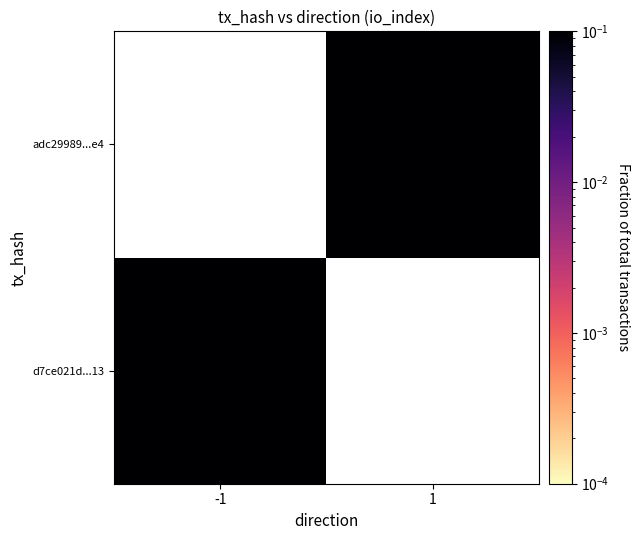

Which label corresponds to the smallest value in the chart?

1